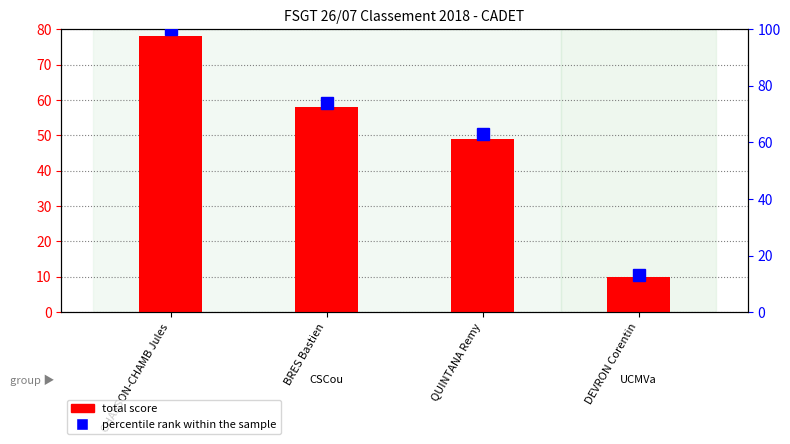

What is the minimum value for percentile rank within the sample?

13